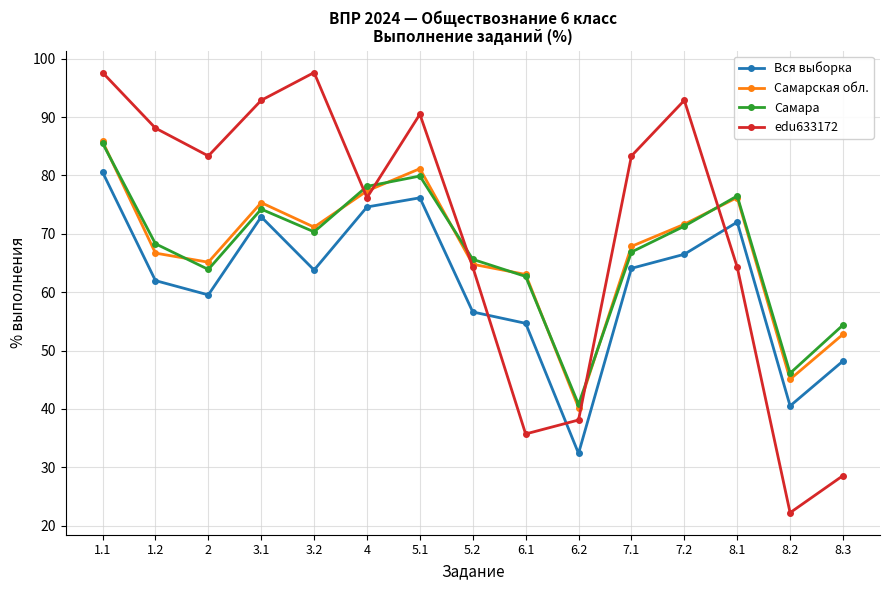

What value does the Самара series have at 8.1?

76.5